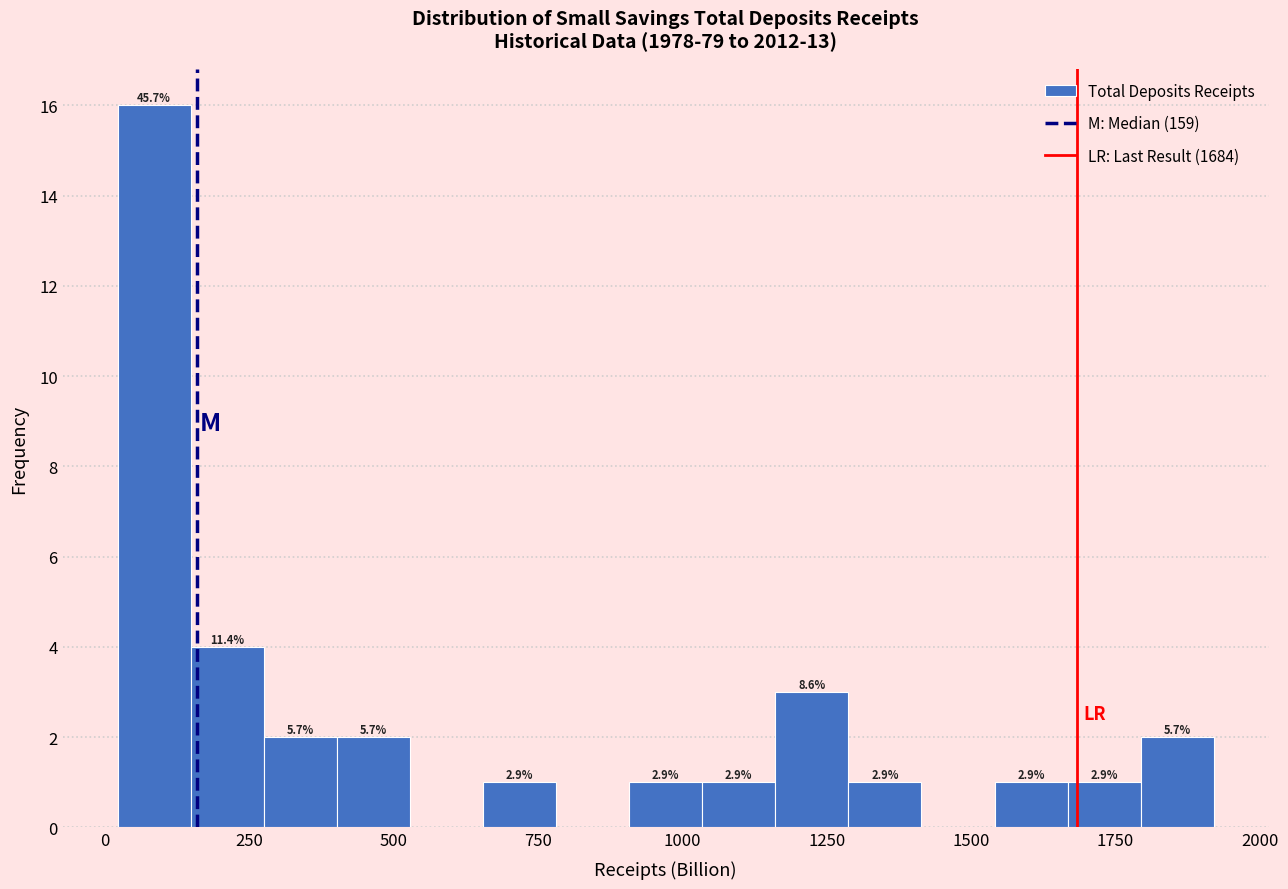

Read against the x-axis, roughly where is the centre of the tallest bar?

100